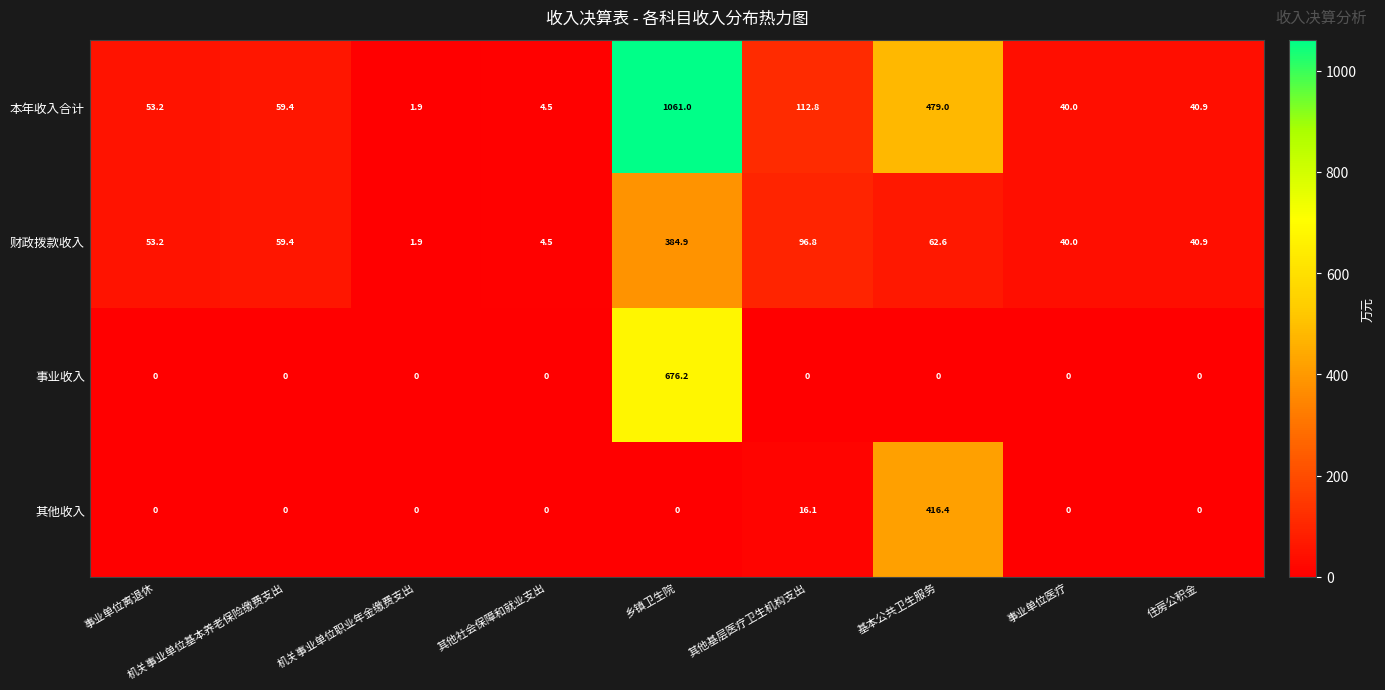

How many series are shown in this chart?

4